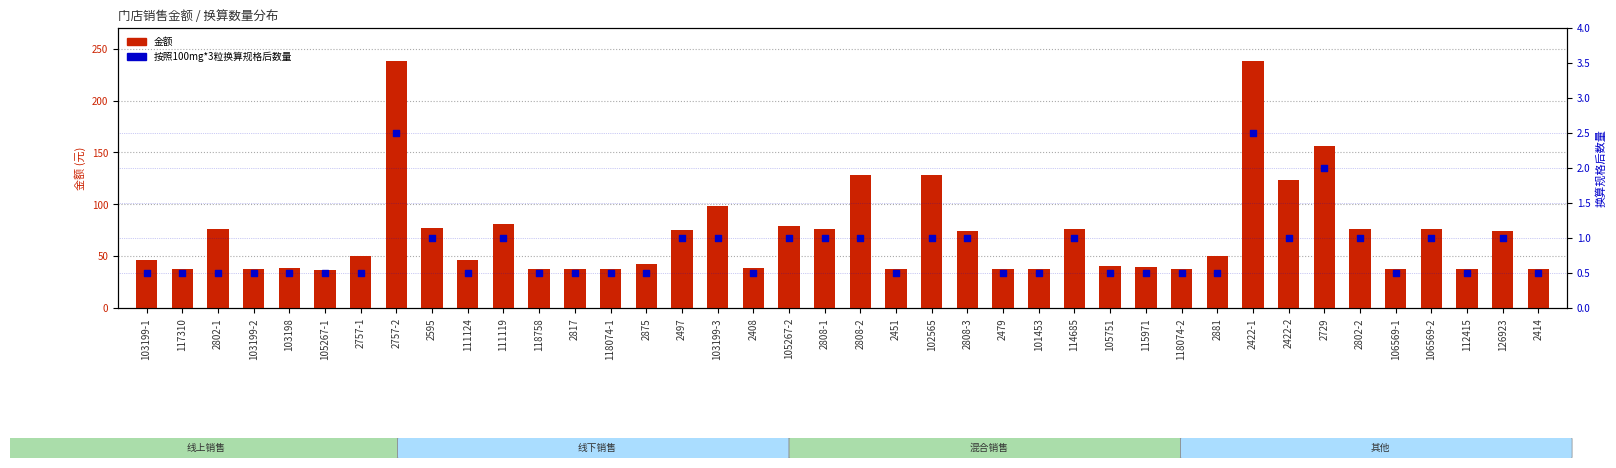

Which series contains the lowest Y value?

按照100mg*3粒换算规格后数量